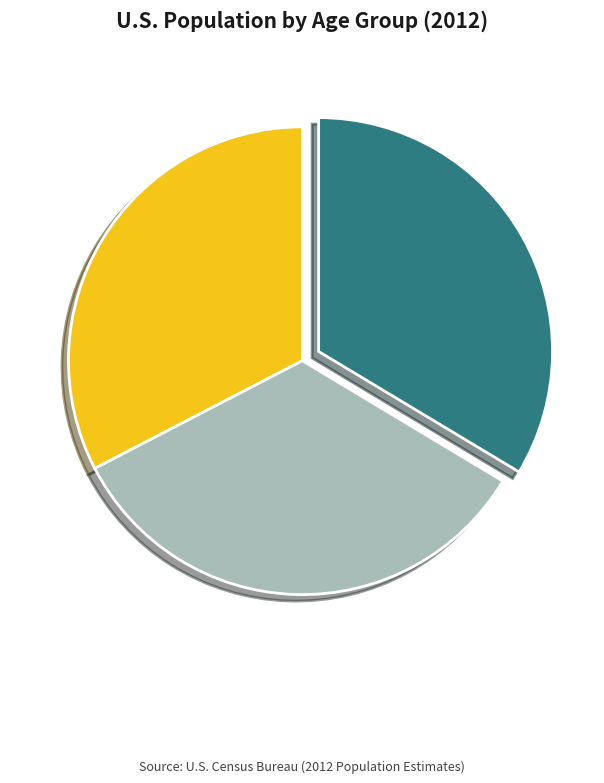

Count the number of slices in the pie.

3